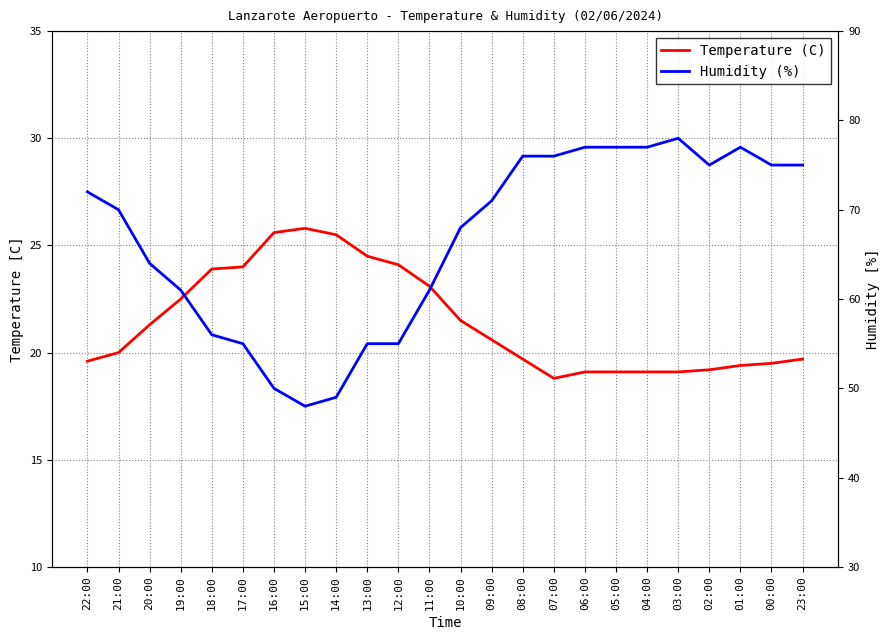

At which label does Temperature (C) first exceed 20?

20:00